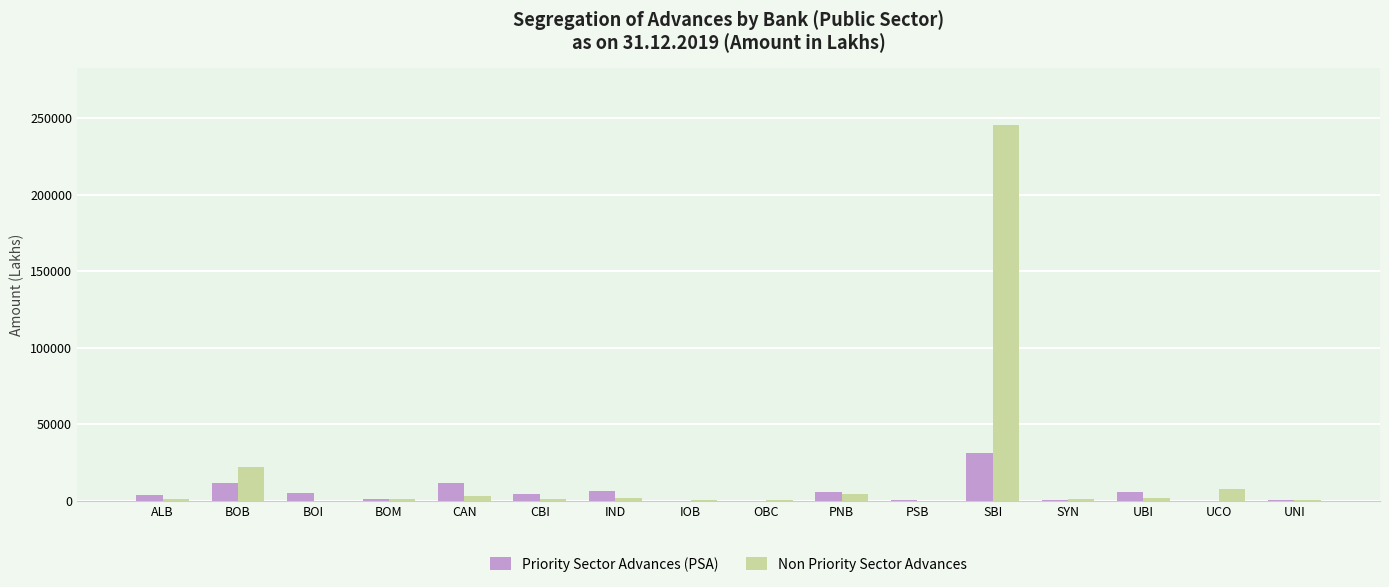

At which label is Non Priority Sector Advances closest to 122883?

BOB